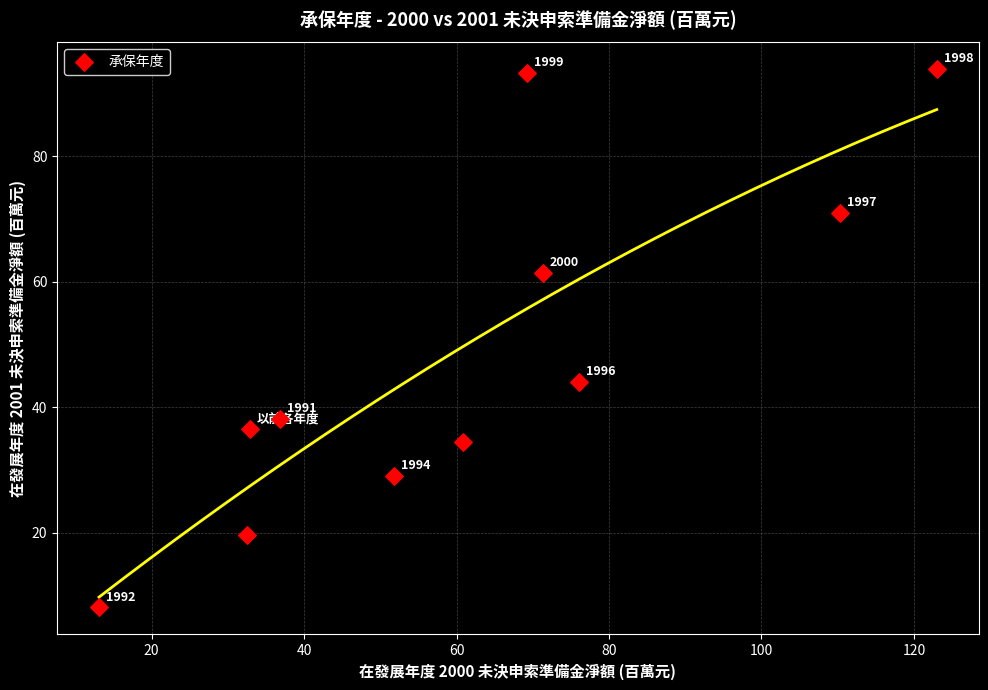

What Y value in the scatter plot is closest to 50?

44.0